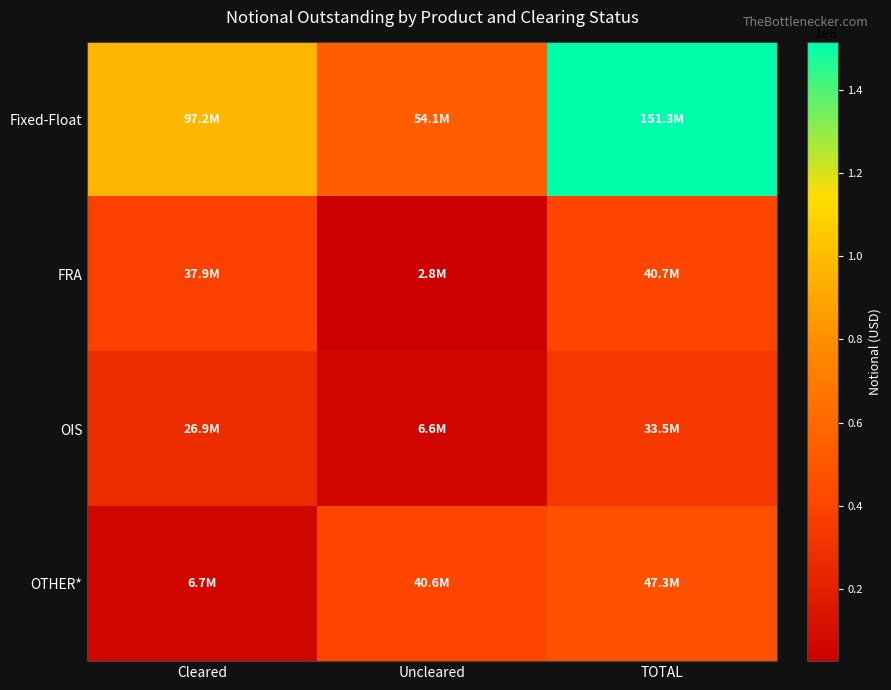

Reading left to right, list all the values displayed in this chart.

Fixed-Float: Cleared=97201524	Uncleared=54098649	TOTAL=151300173
FRA: Cleared=37924049	Uncleared=2763256	TOTAL=40687306
OIS: Cleared=26893093	Uncleared=6634805	TOTAL=33527899
OTHER*: Cleared=6659630	Uncleared=40646698	TOTAL=47306328